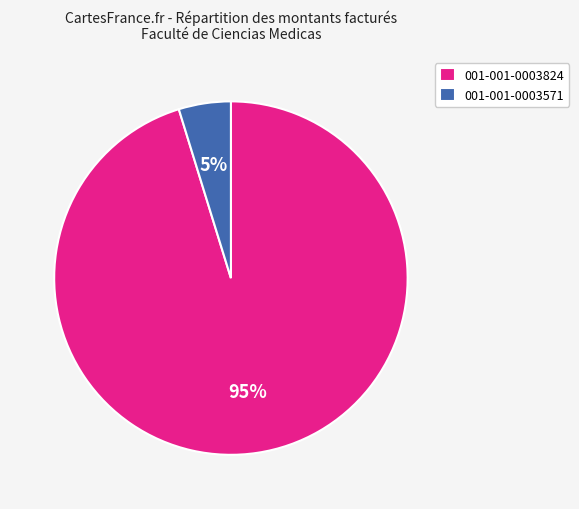

To the nearest percent, what is the difference between the 001-001-0003571 and 001-001-0003824 slice percentages?

90%